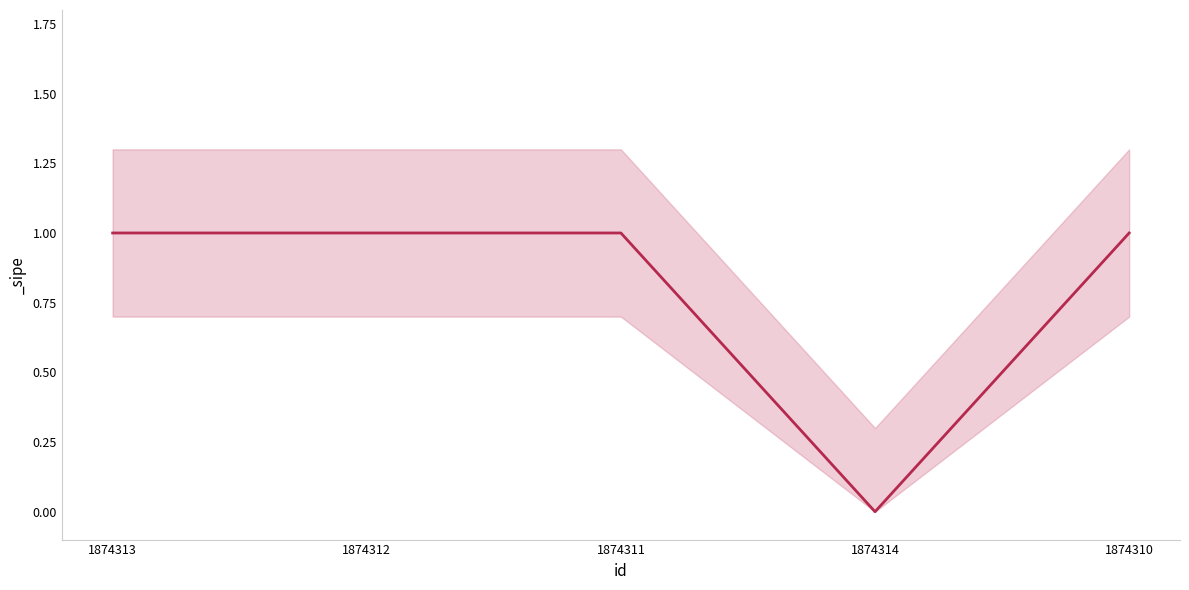

The value at 1874311 is 1. True or false?

True